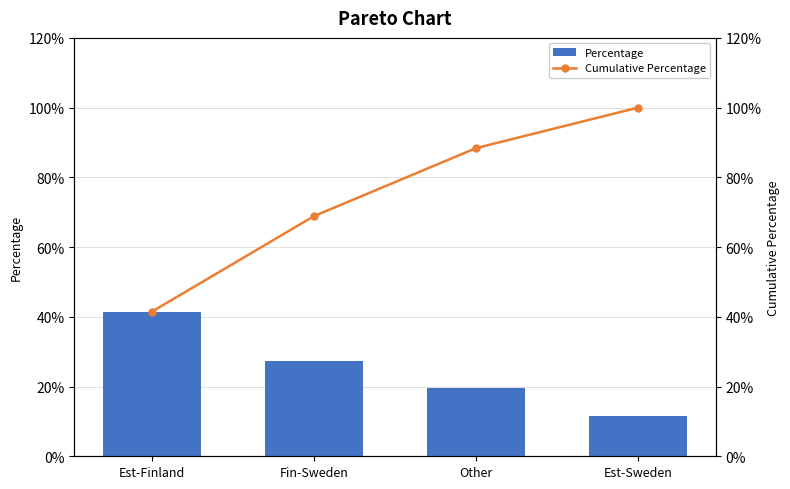

What position from the right is Other?

2